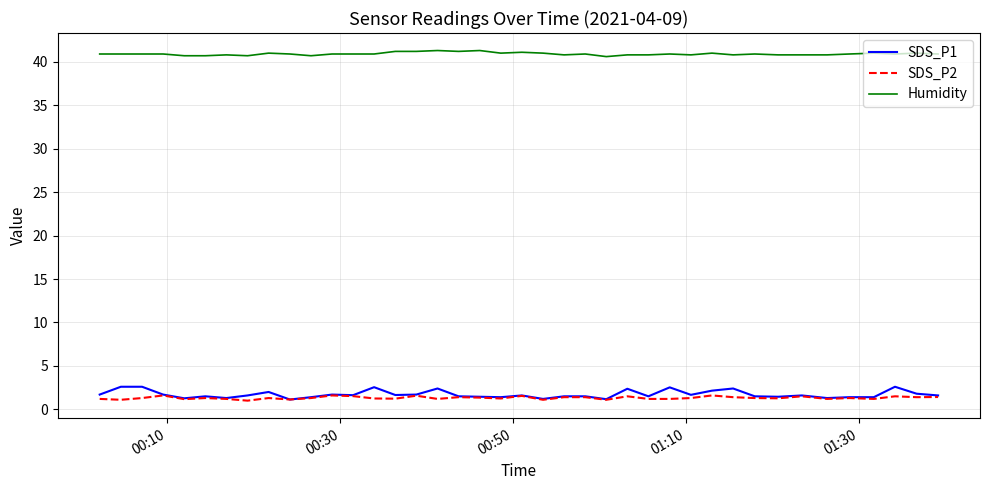

Is this an area chart (filled region under the line)?

No